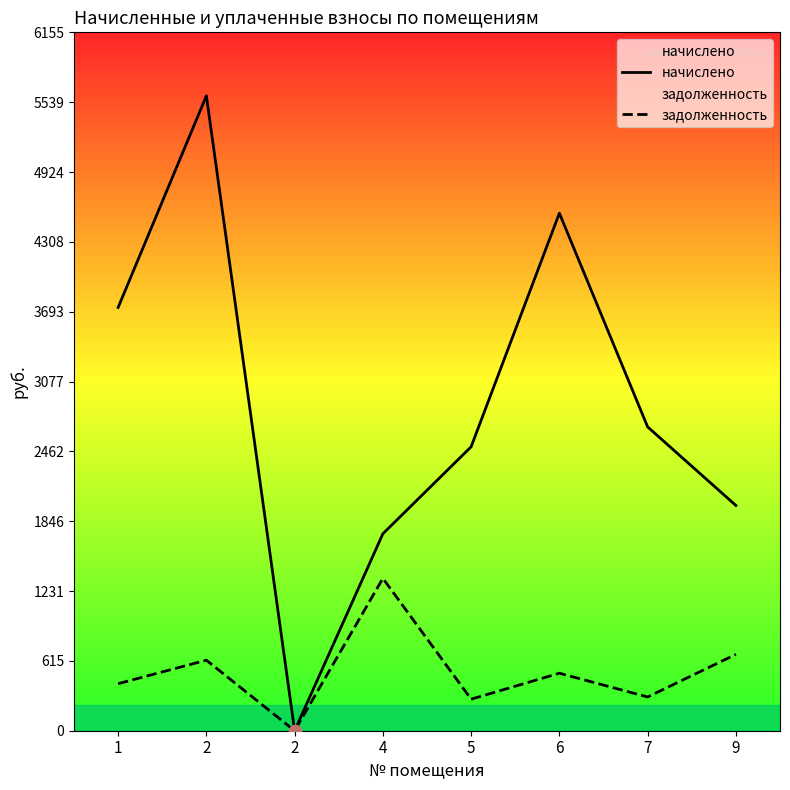

Which series has the largest total across all categories?

начислено